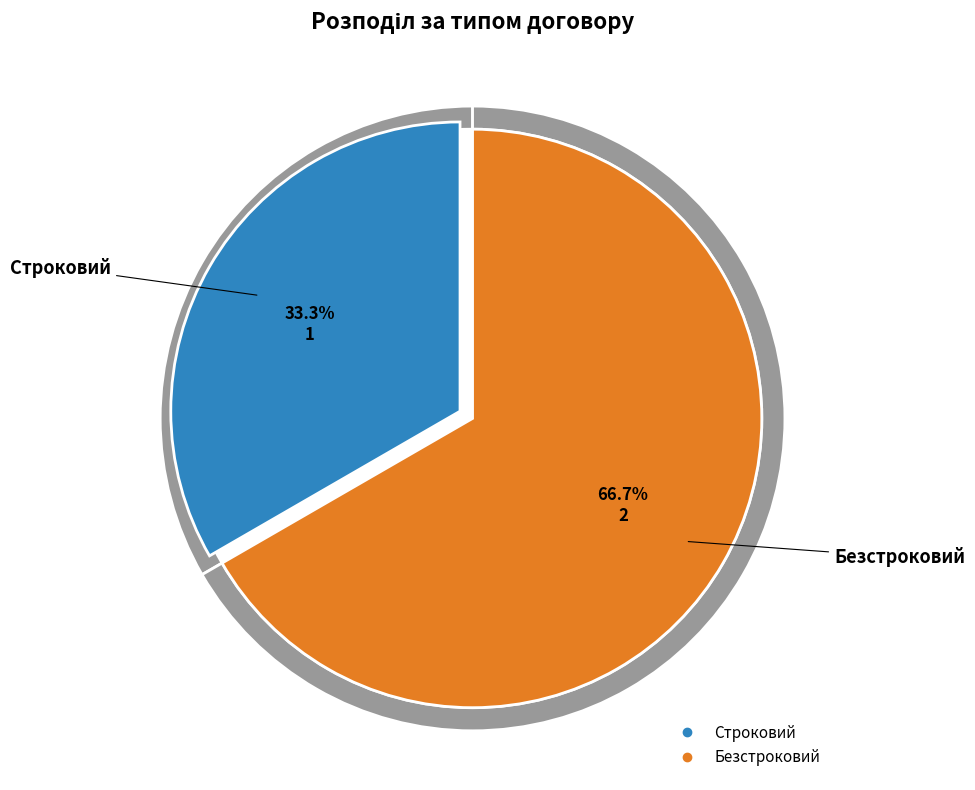

Rank the categories by value from lowest to highest.

Строковий, Безстроковий